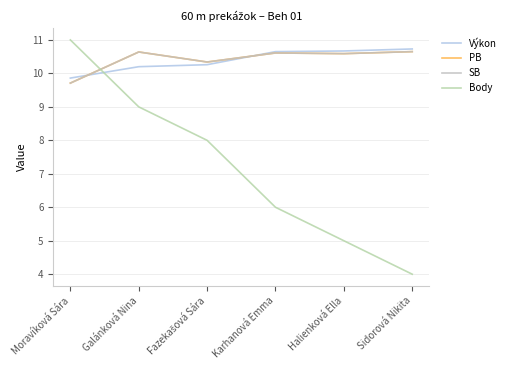

What is the total value across all series at Karhanová Emma?

37.9